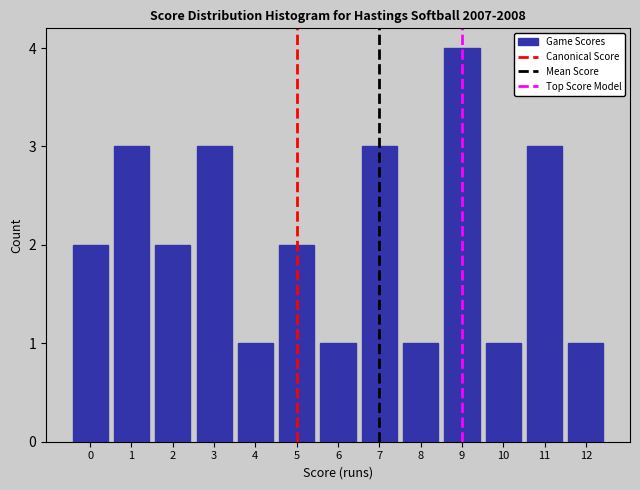

Reading left to right, transcribe all the data shown in this chart.

0=2	1=3	2=2	3=3	4=1	5=2	6=1	7=3	8=1	9=4	10=1	11=3	12=1